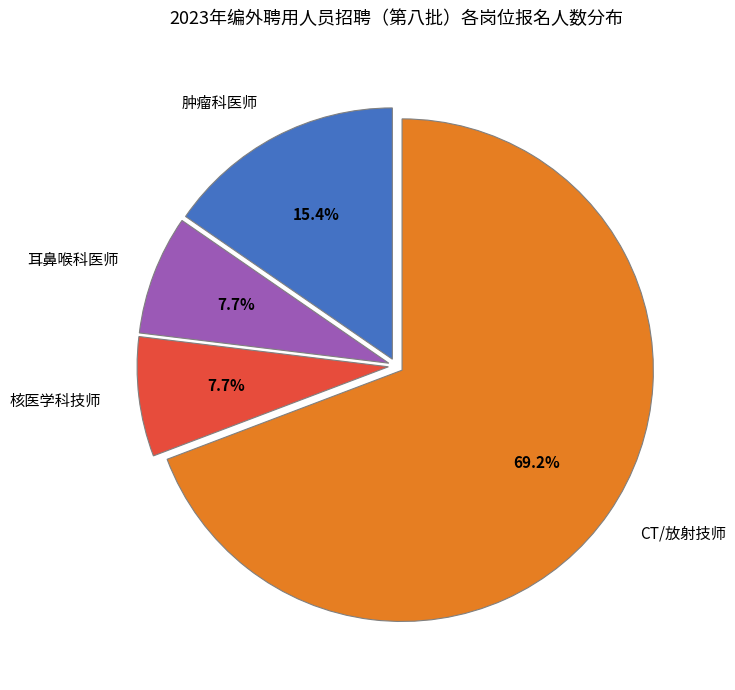

Do 肿瘤科医师 and 耳鼻喉科医师 together represent more than half of the pie?

No